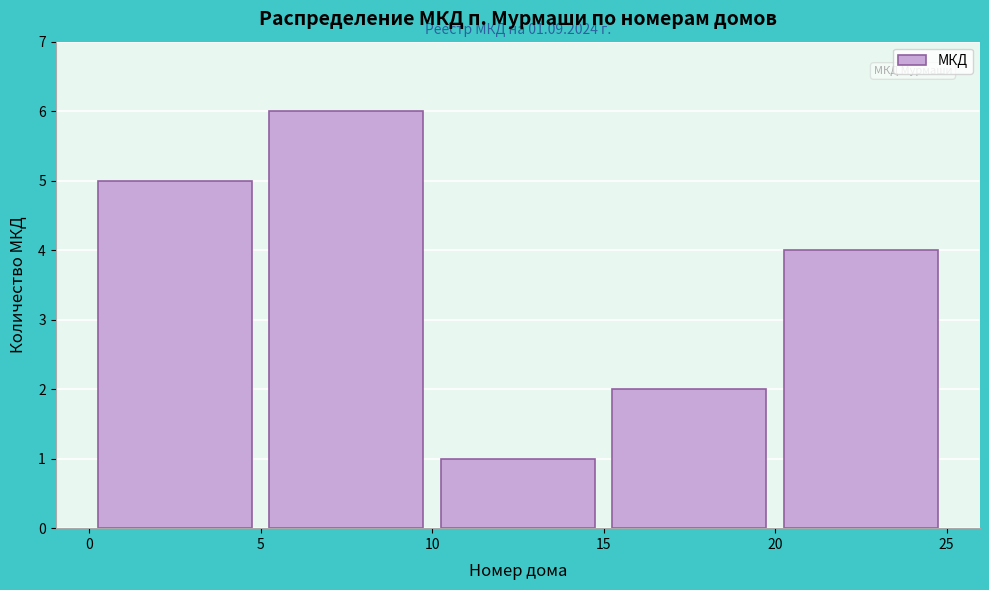

Over which range of the x-axis is the bar tallest?

5 to 10